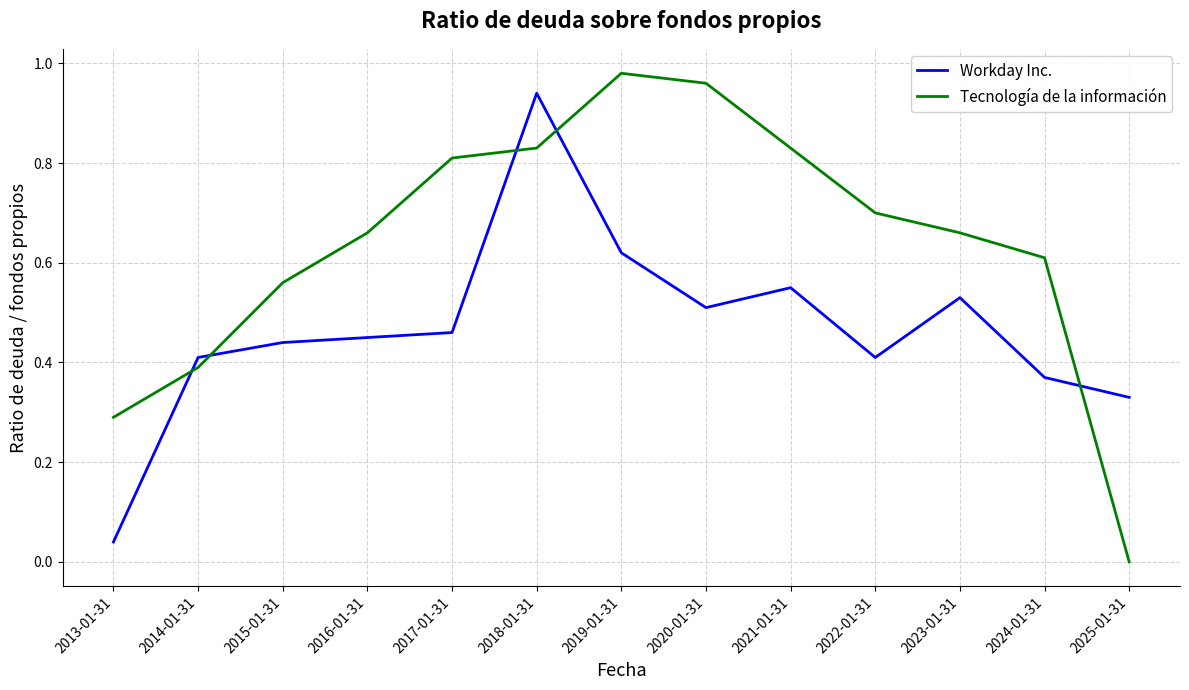

Rank the series by their average value, from highest to lowest.

Tecnología de la información, Workday Inc.